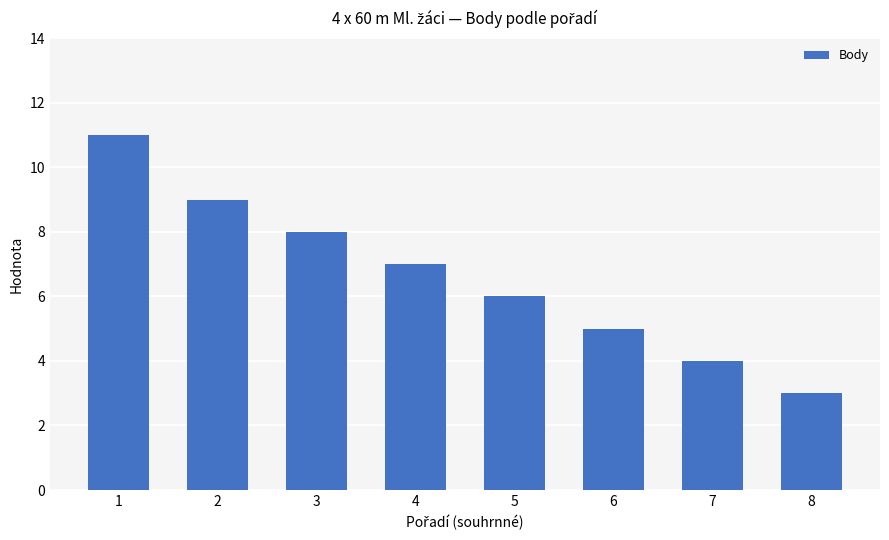

True or false: the data shows 8 at 5.

False